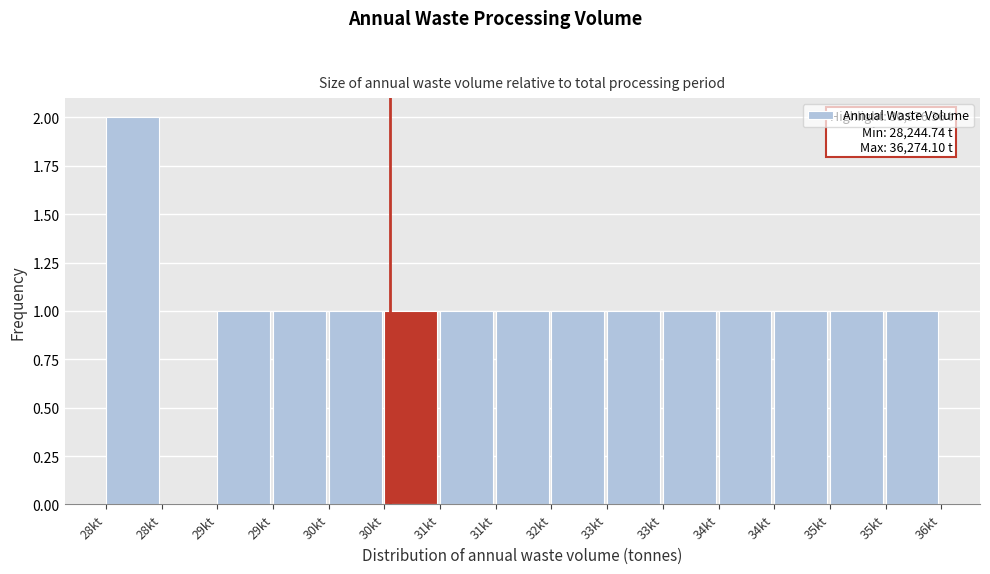

Are the bars horizontal?

No